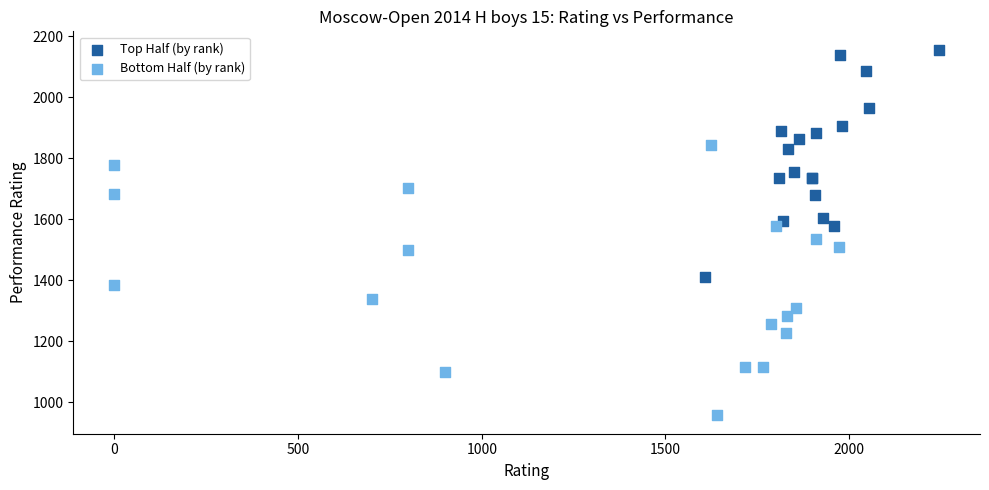

What are all the series names shown in the legend?

Top Half (by rank), Bottom Half (by rank)